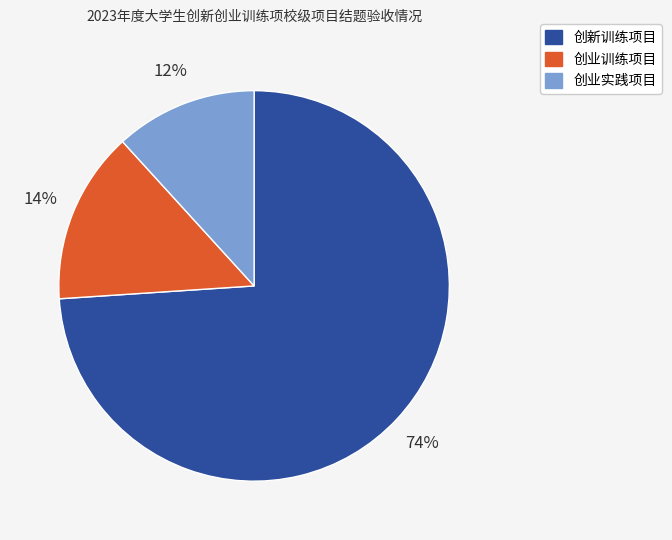

Which category has the biggest portion of the pie?

创新训练项目